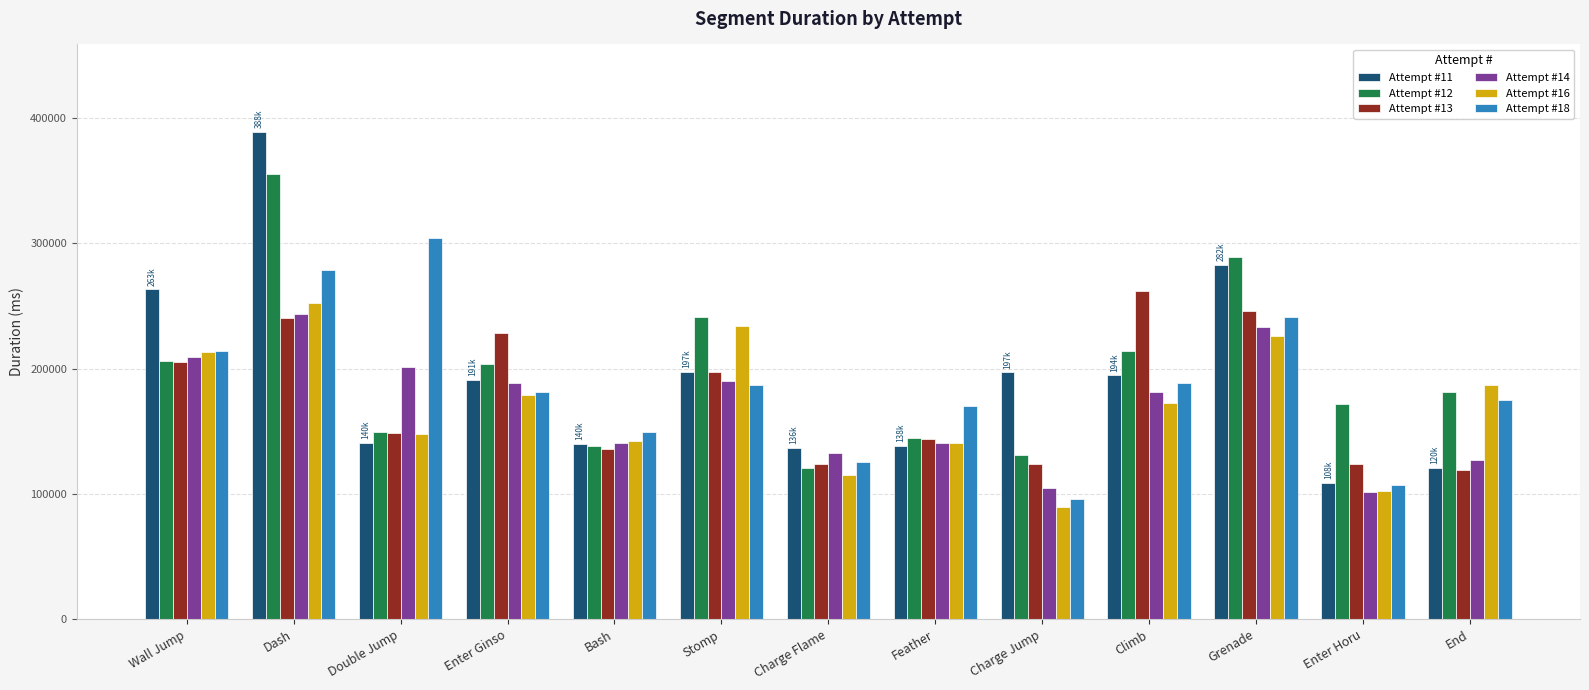

The value of Attempt #14 at Dash is 406843. True or false?

False